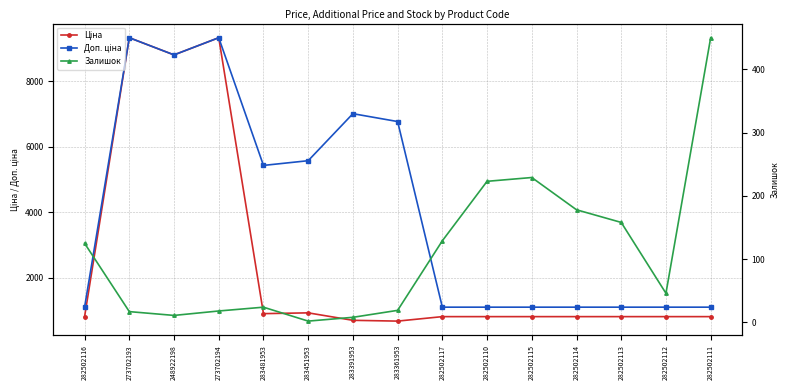

What is the sum of all Доп. ціна values?

61019.0